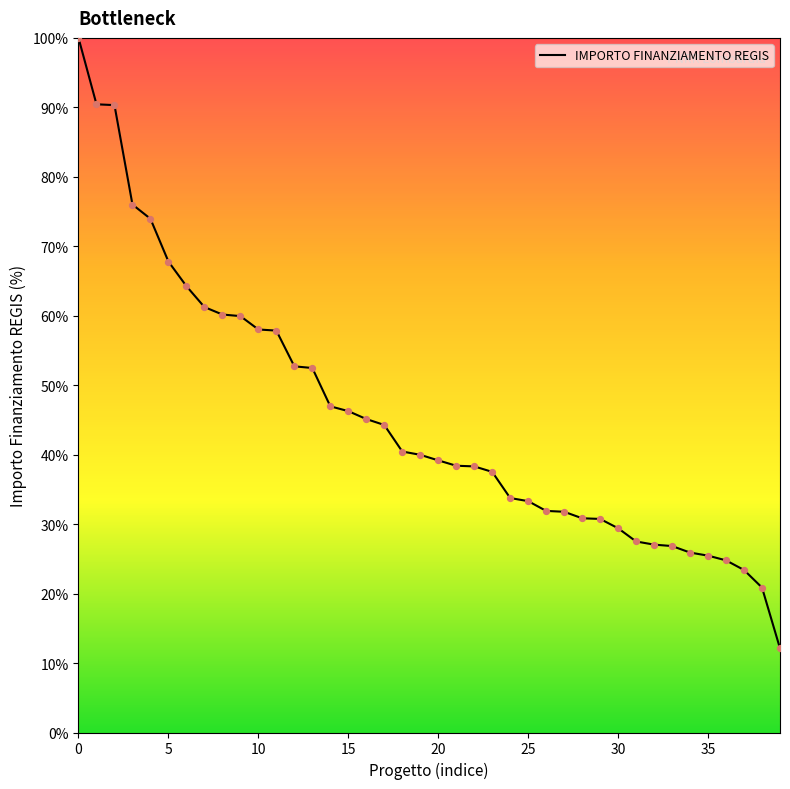

What is the difference between the maximum and minimum values?

87.9